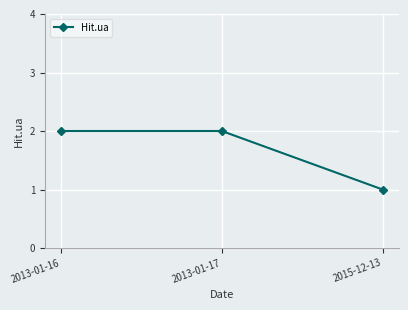

What position from the right is 2015-12-13?

1